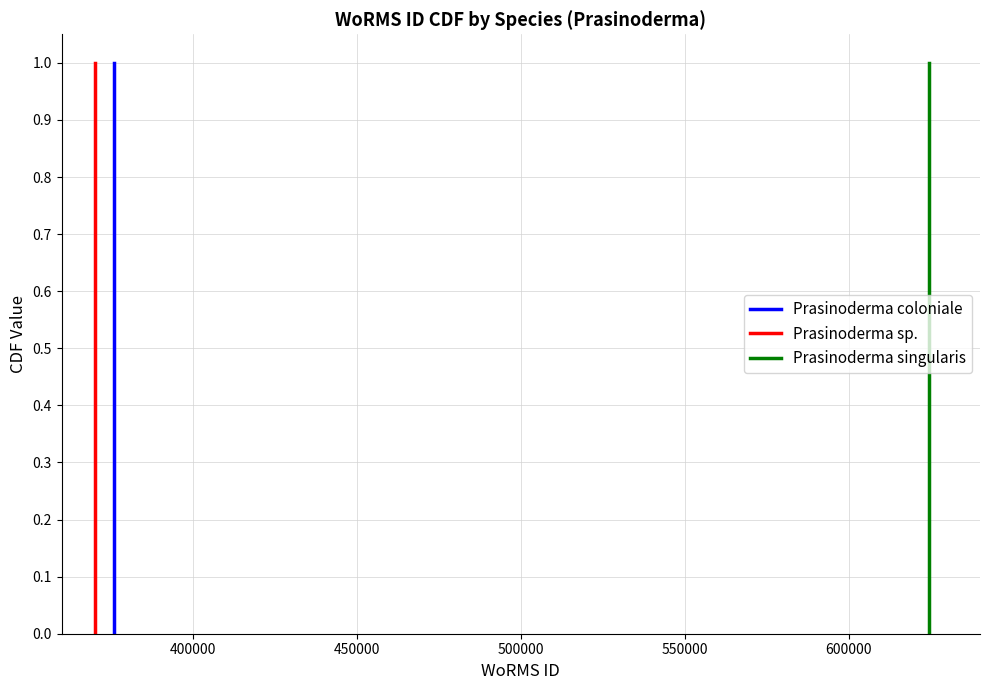

What is the value of the Prasinoderma singularis point at the 3rd from the left?

1.0